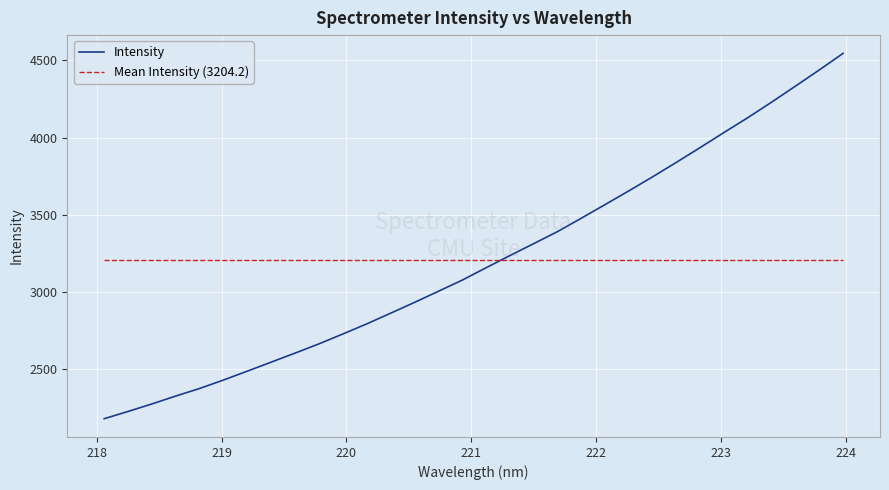

Which series has the widest spread of values?

Intensity